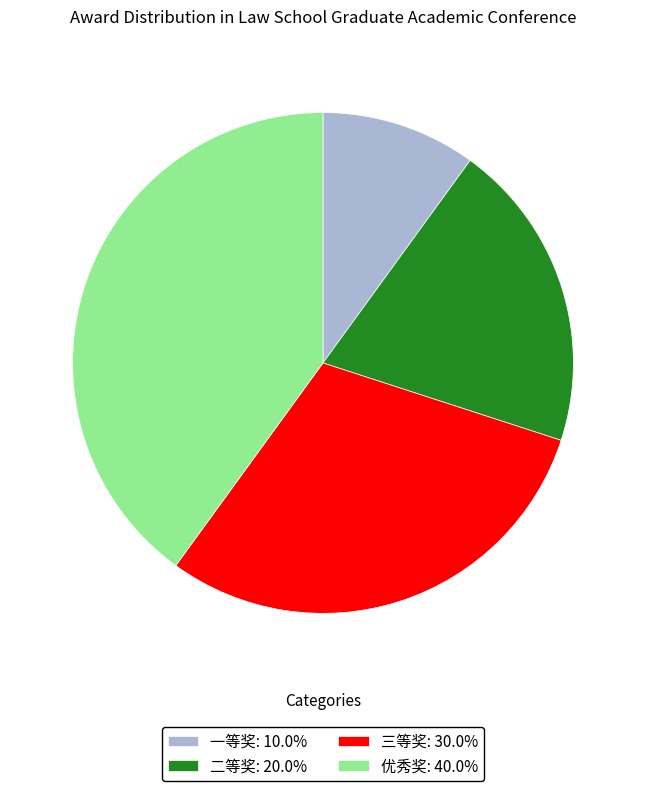

Approximately how many times larger is the value at 三等奖 compared to 优秀奖?

0.8